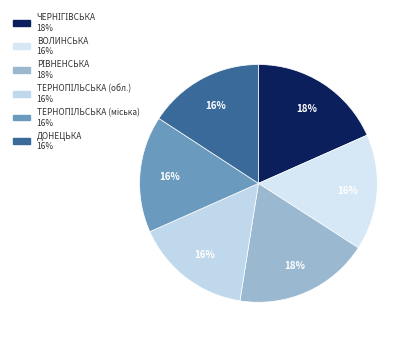

How many segments does this pie chart have?

6